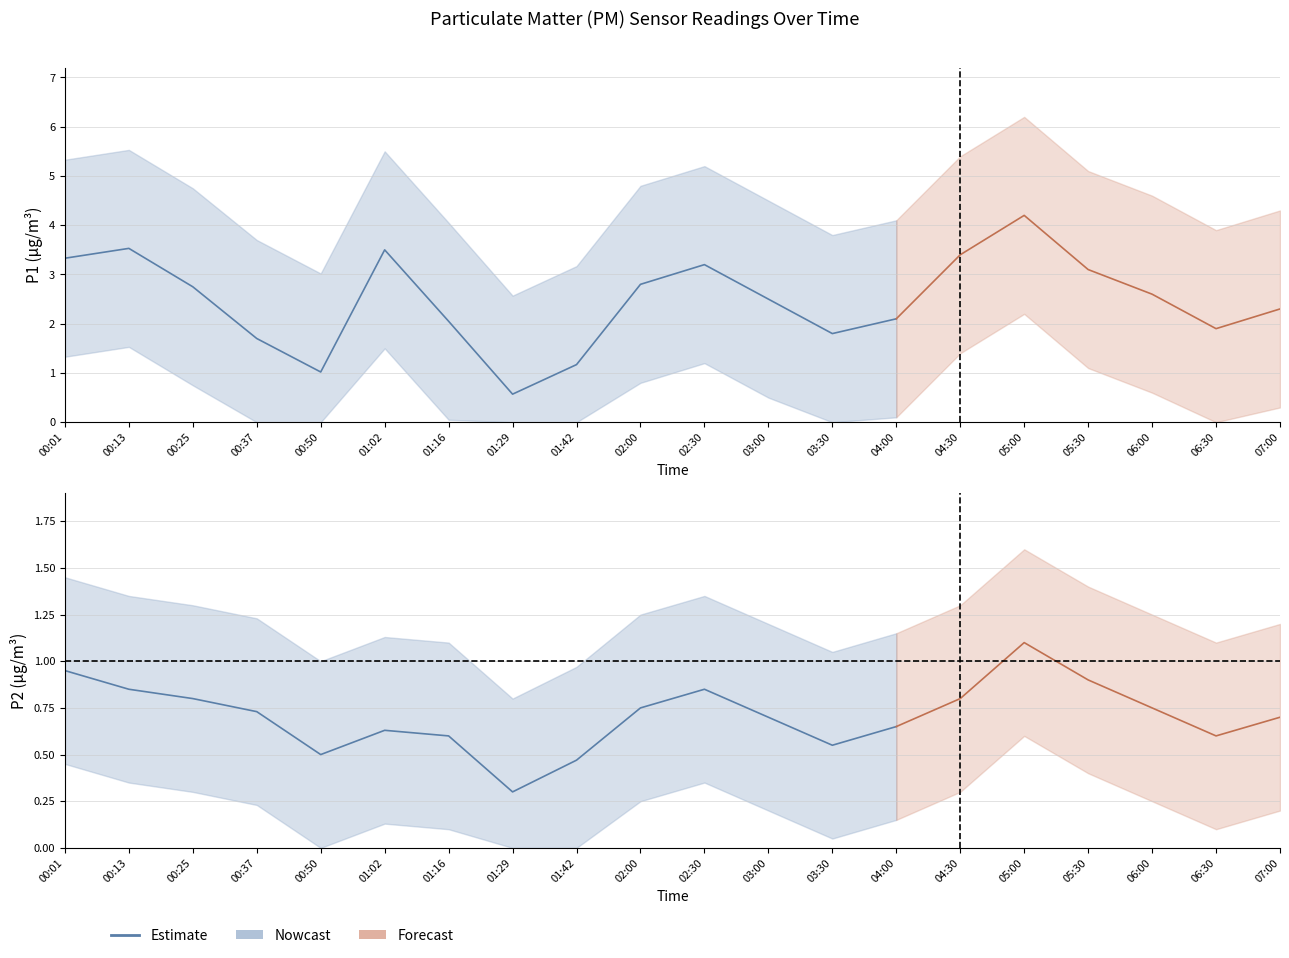

How many data points in P1_upper are less than 4?

6